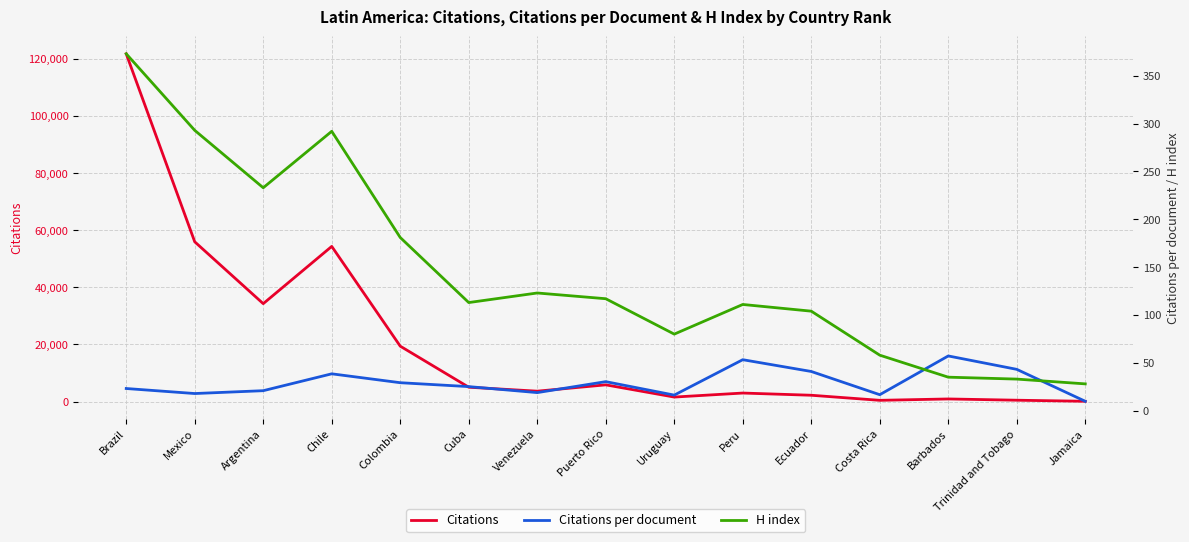

Which series has the largest range (max minus min)?

Citations